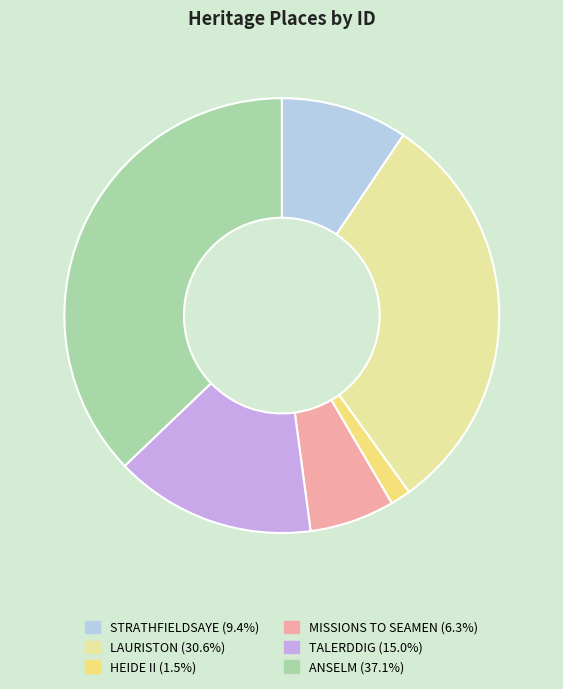

Is the sum of MISSIONS TO SEAMEN (6.3%) and HEIDE II (1.5%) greater than half?

No